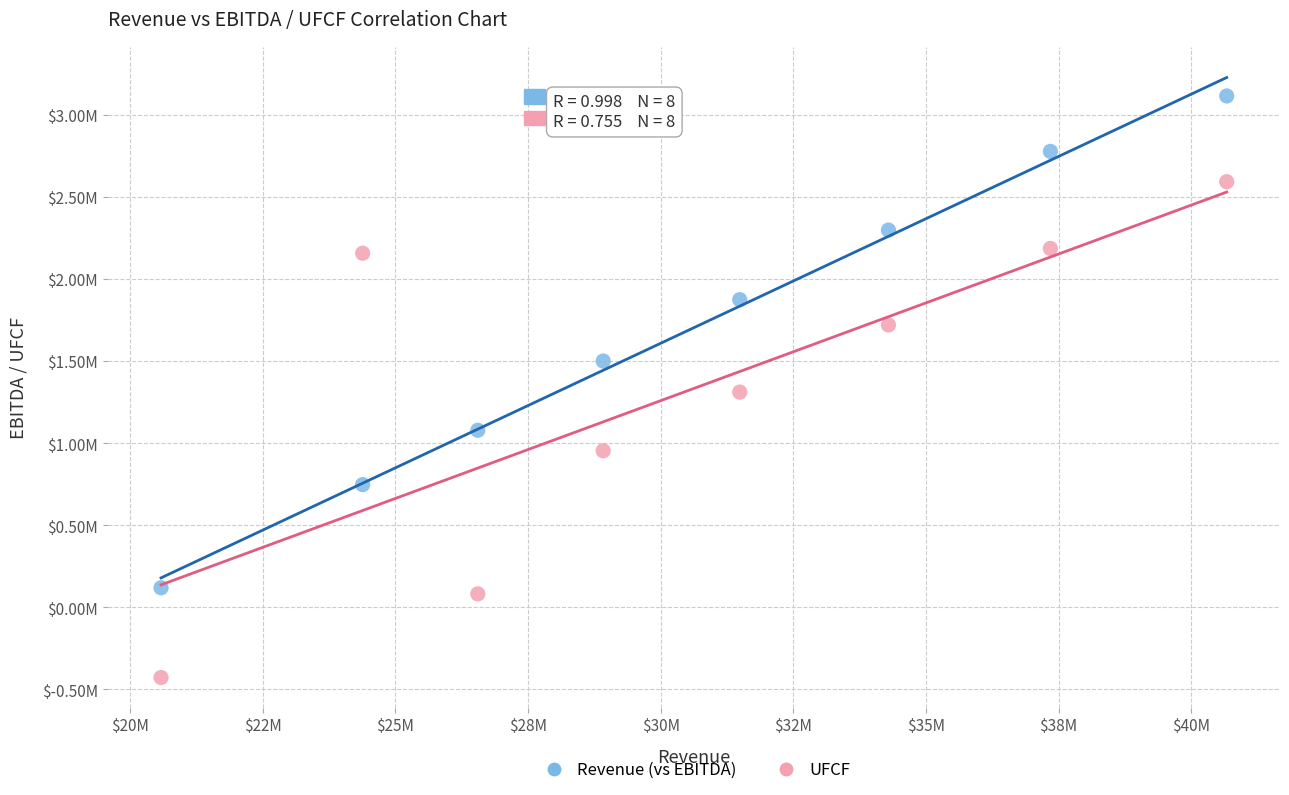

What are all the series names shown in the legend?

Revenue (vs EBITDA), UFCF